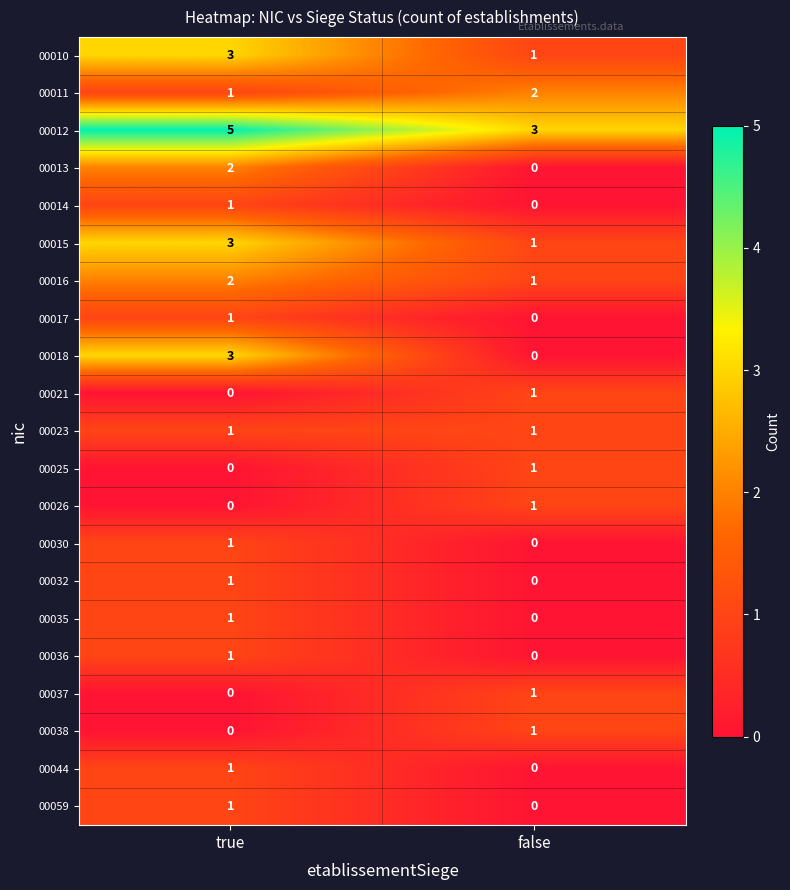

List the labels in order of 00016 value, largest first.

true, false